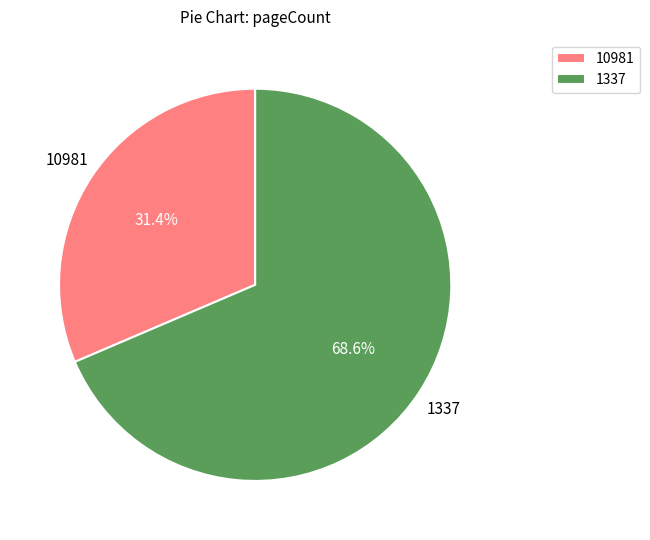

To the nearest percent, what is the combined percentage of 10981 and 1337?

100%